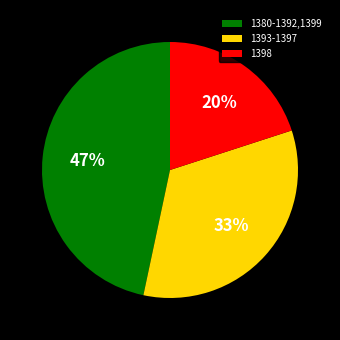

Is the sum of 1393-1397 and 1380-1392,1399 greater than half?

Yes